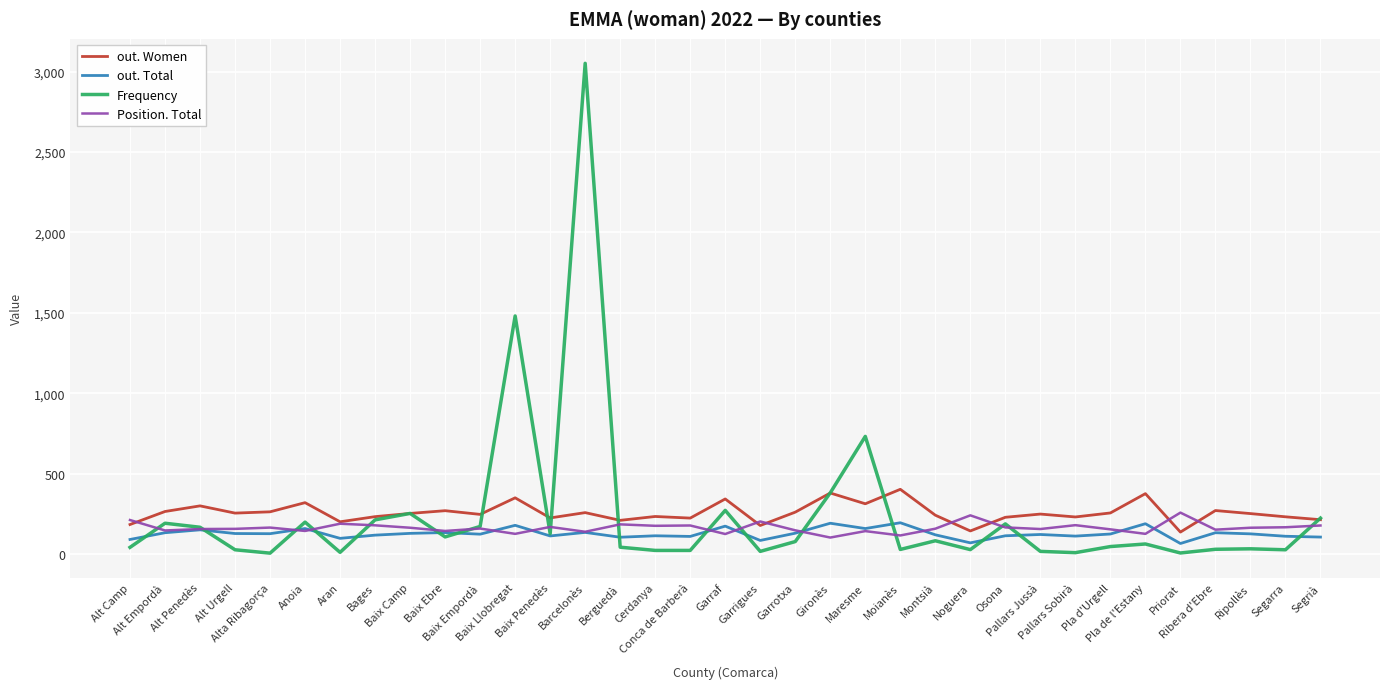

What is the highest value of the Position. Total series?

257